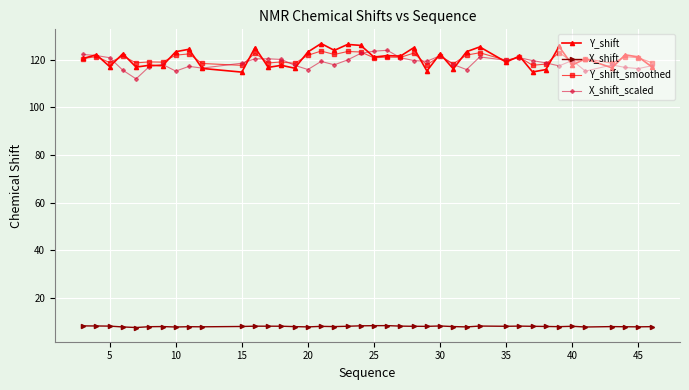

What is the value of the Y_shift point at the 26th from the left?

122.5